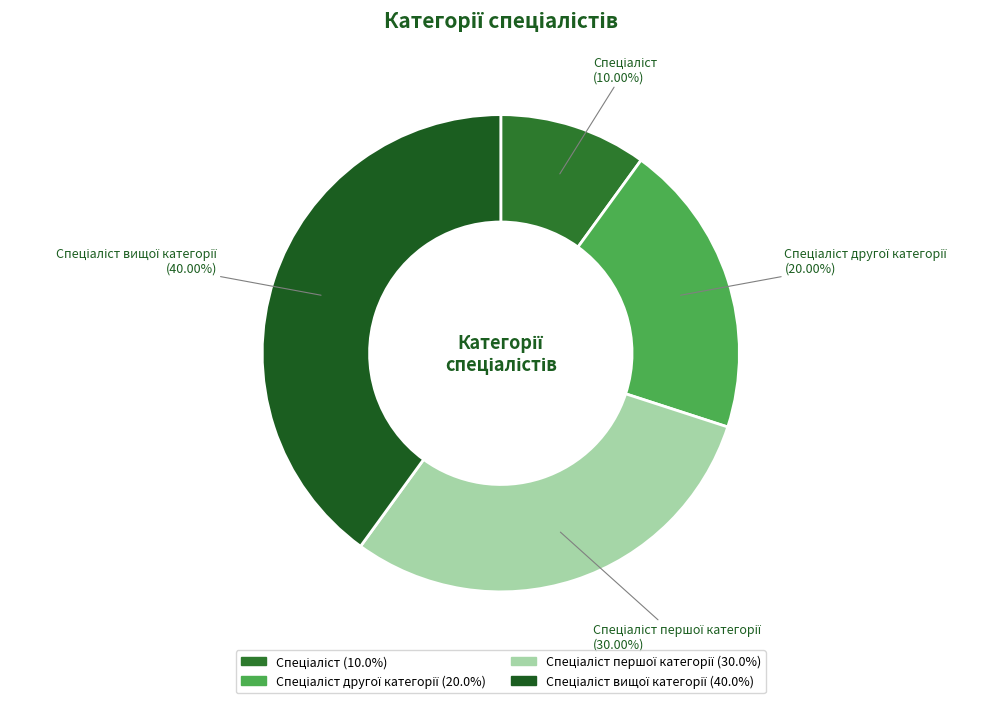

Does any single category account for the majority?

No